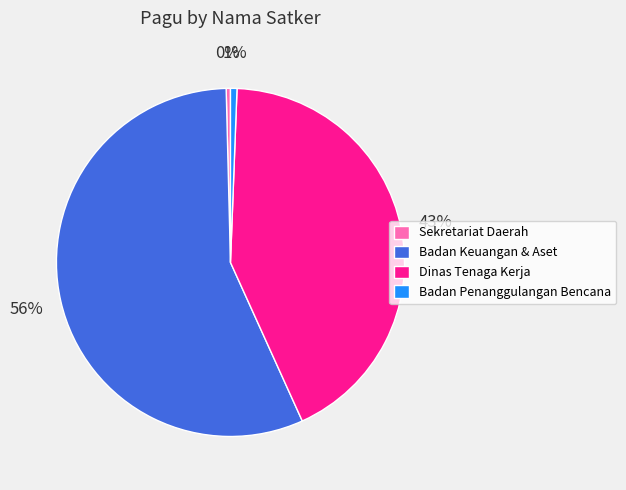

To the nearest percent, what is the difference between the largest and smallest slice percentages?

56%